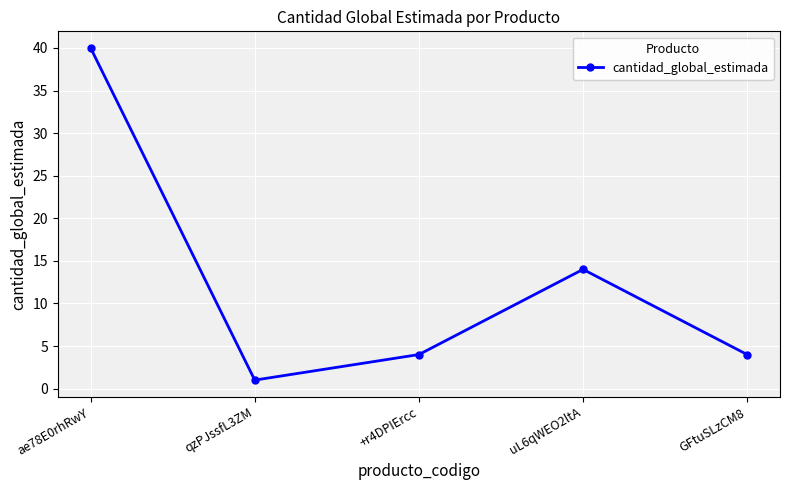

At which category does the chart reach its minimum across all series?

qzPJssfL3ZM